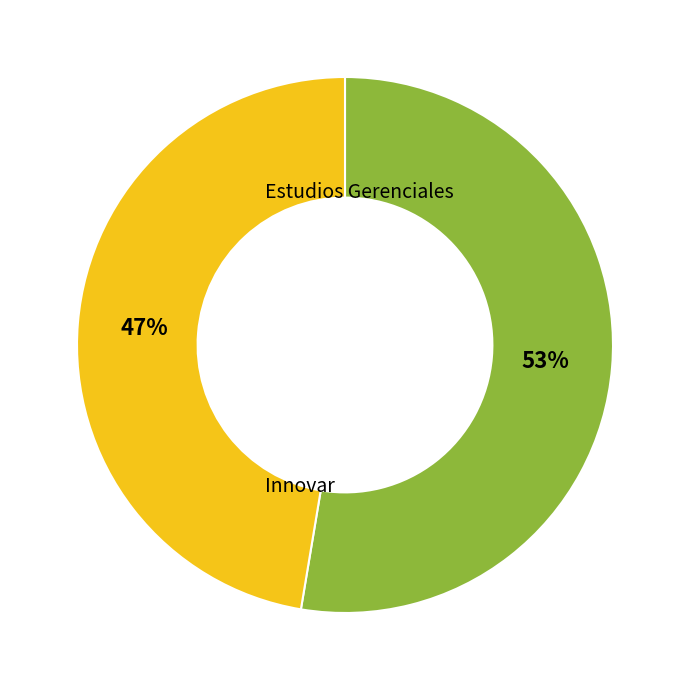

Does any single category account for the majority?

Yes